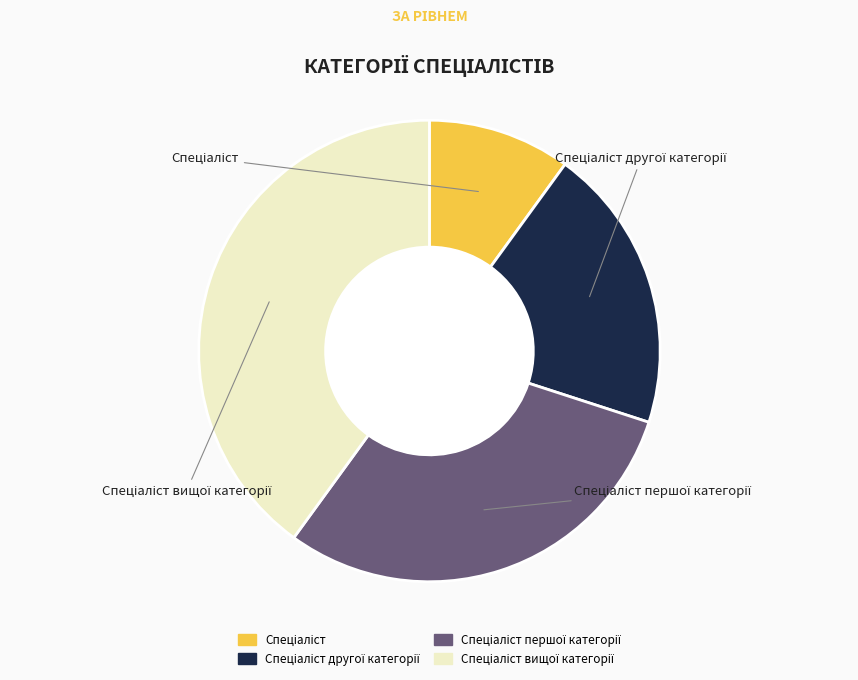

Between Спеціаліст and Спеціаліст першої категорії, which is larger?

Спеціаліст першої категорії